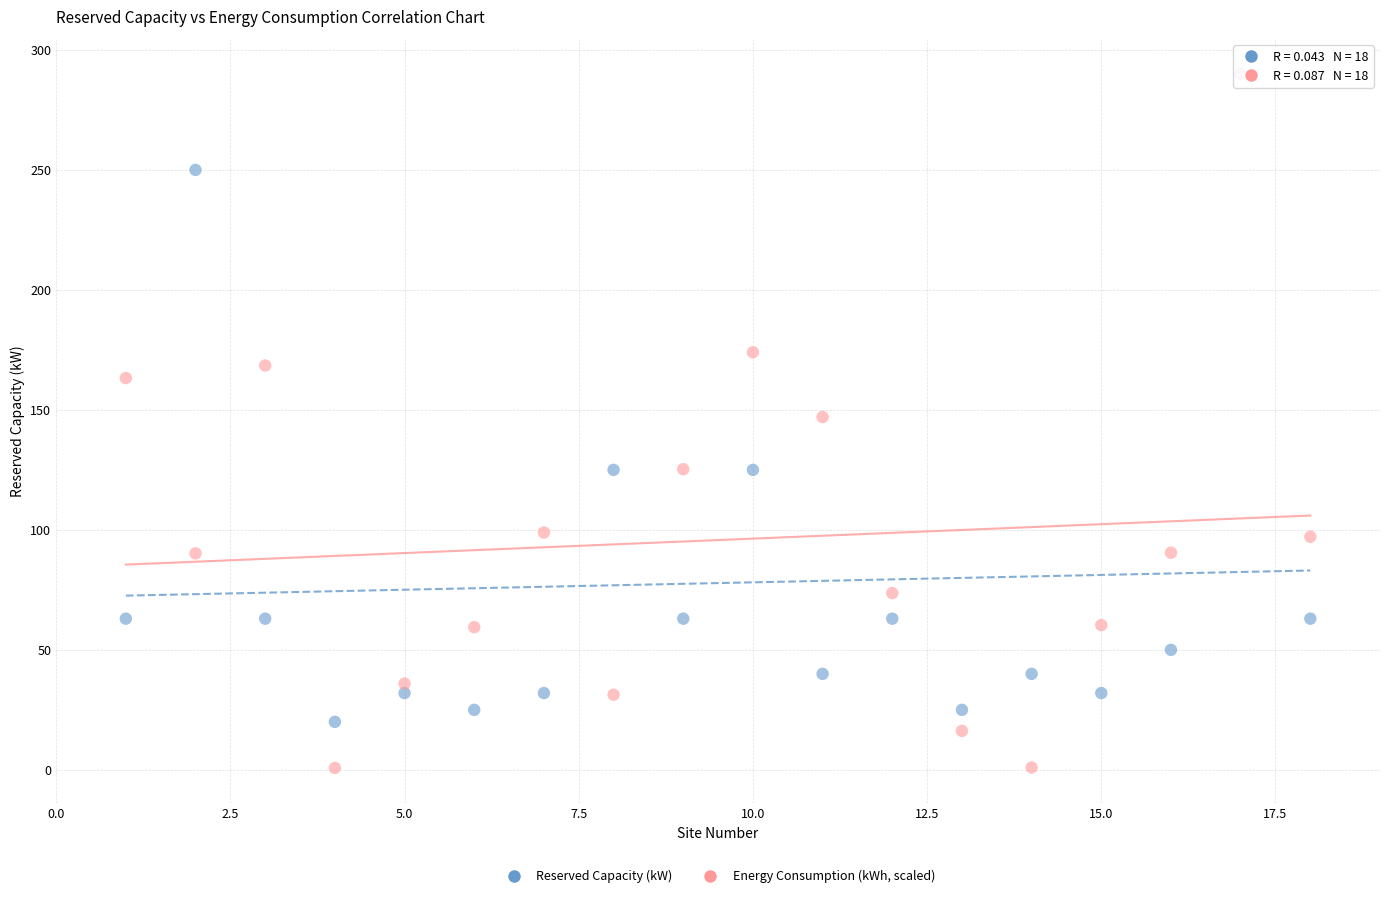

What are all the series names shown in the legend?

Reserved Capacity (kW), Energy Consumption (kWh, scaled)